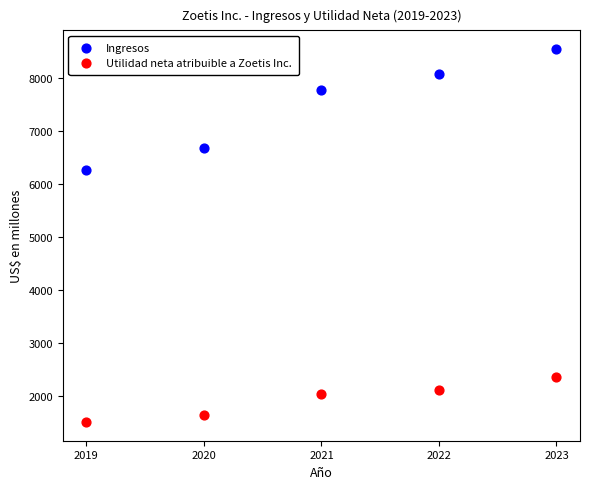

What are all the series names shown in the legend?

Ingresos, Utilidad neta atribuible a Zoetis Inc.